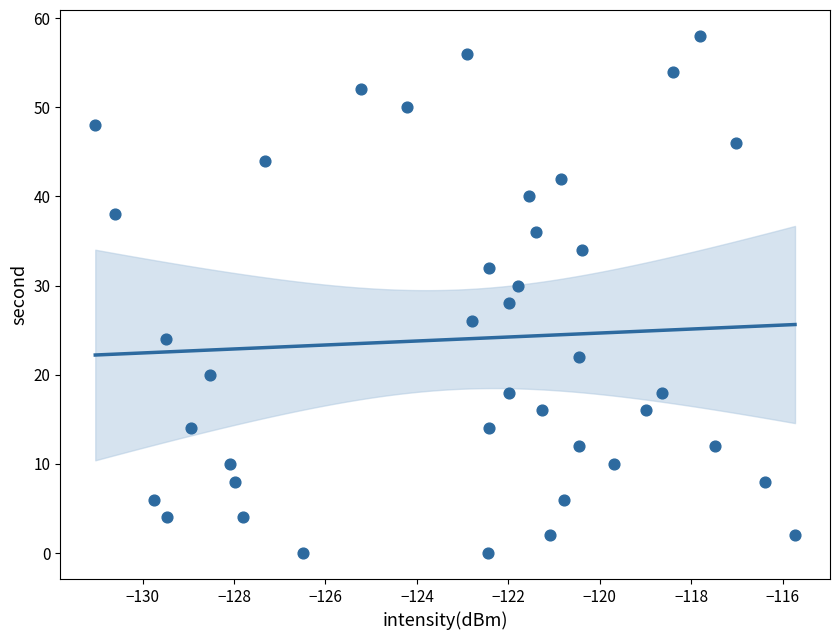

What is the range of Y values (max minus min)?

58